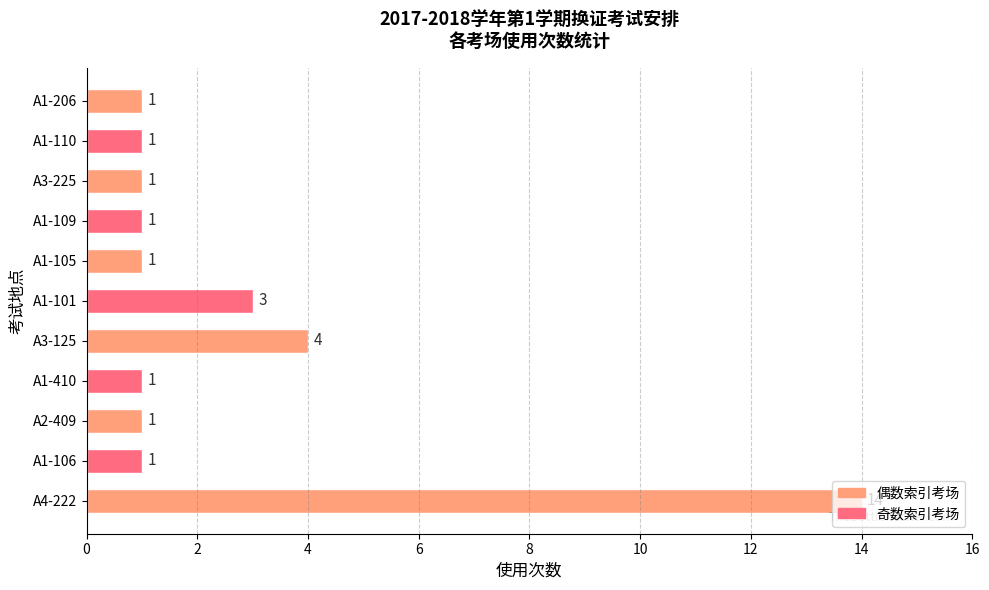

What is the sum of all values?

29